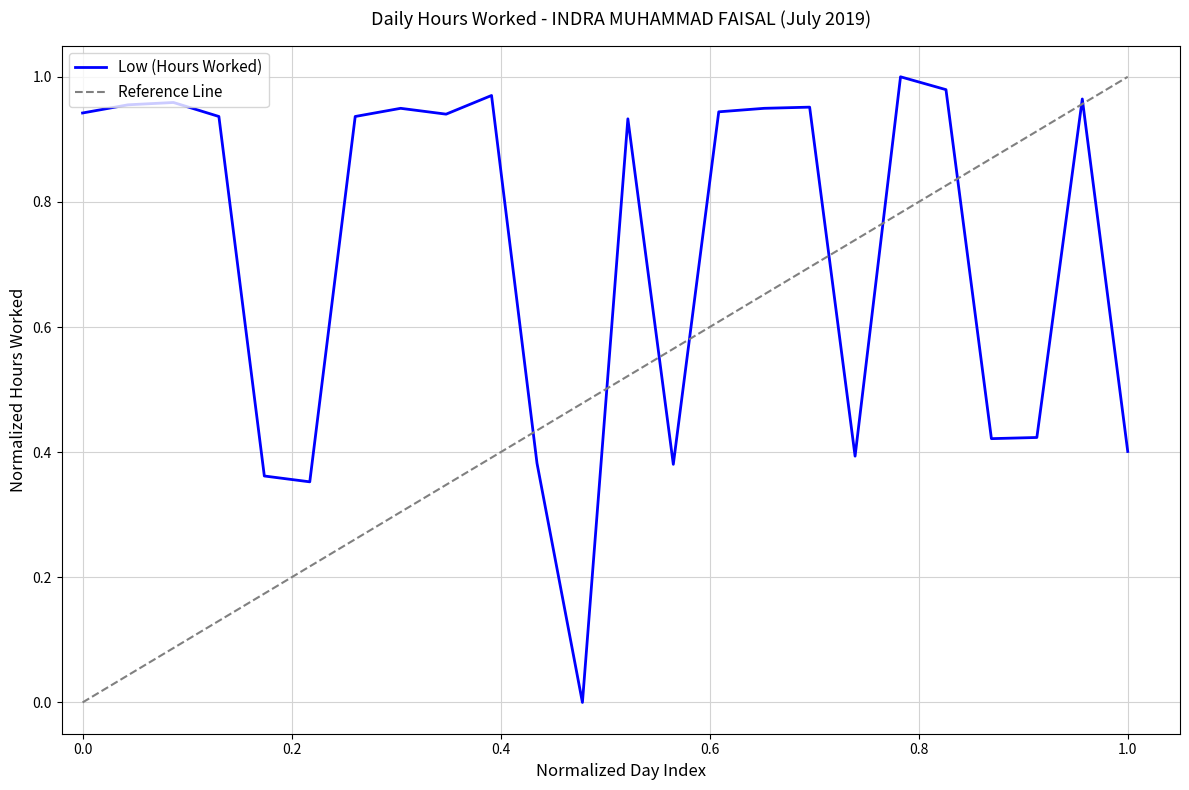

What is the value of the 3rd point from the left?

1.0